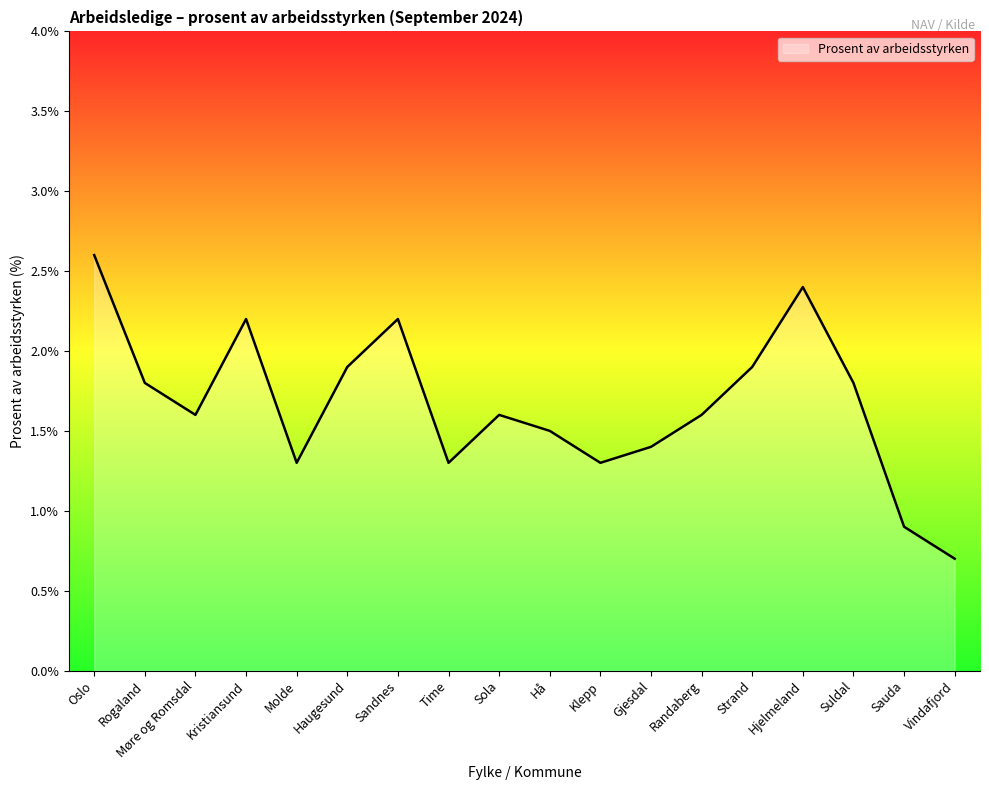

The value at Molde is 1.8. True or false?

False